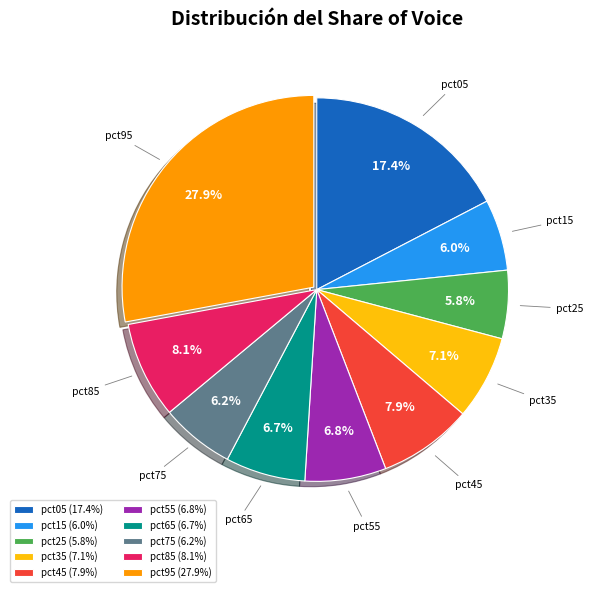

Does any single category account for the majority?

No